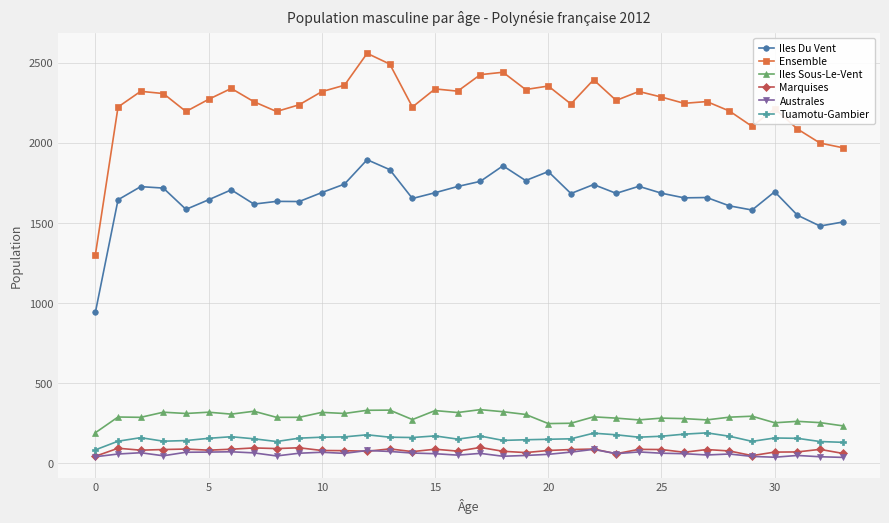

At how many categories does at least one series exceed 961?

34